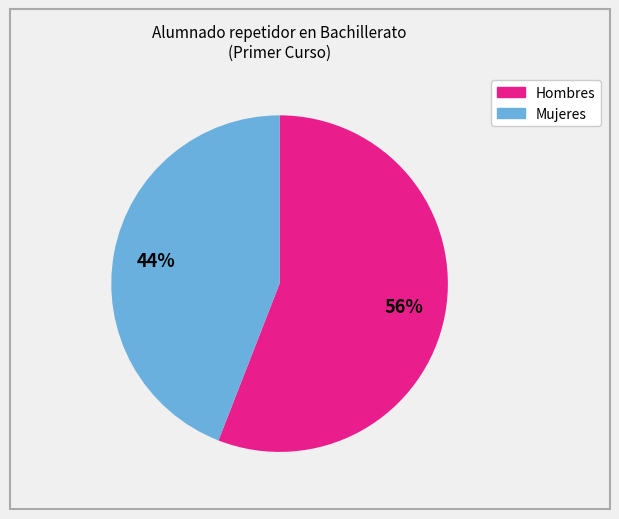

The Mujeres slice represents 54% of the pie. True or false?

False